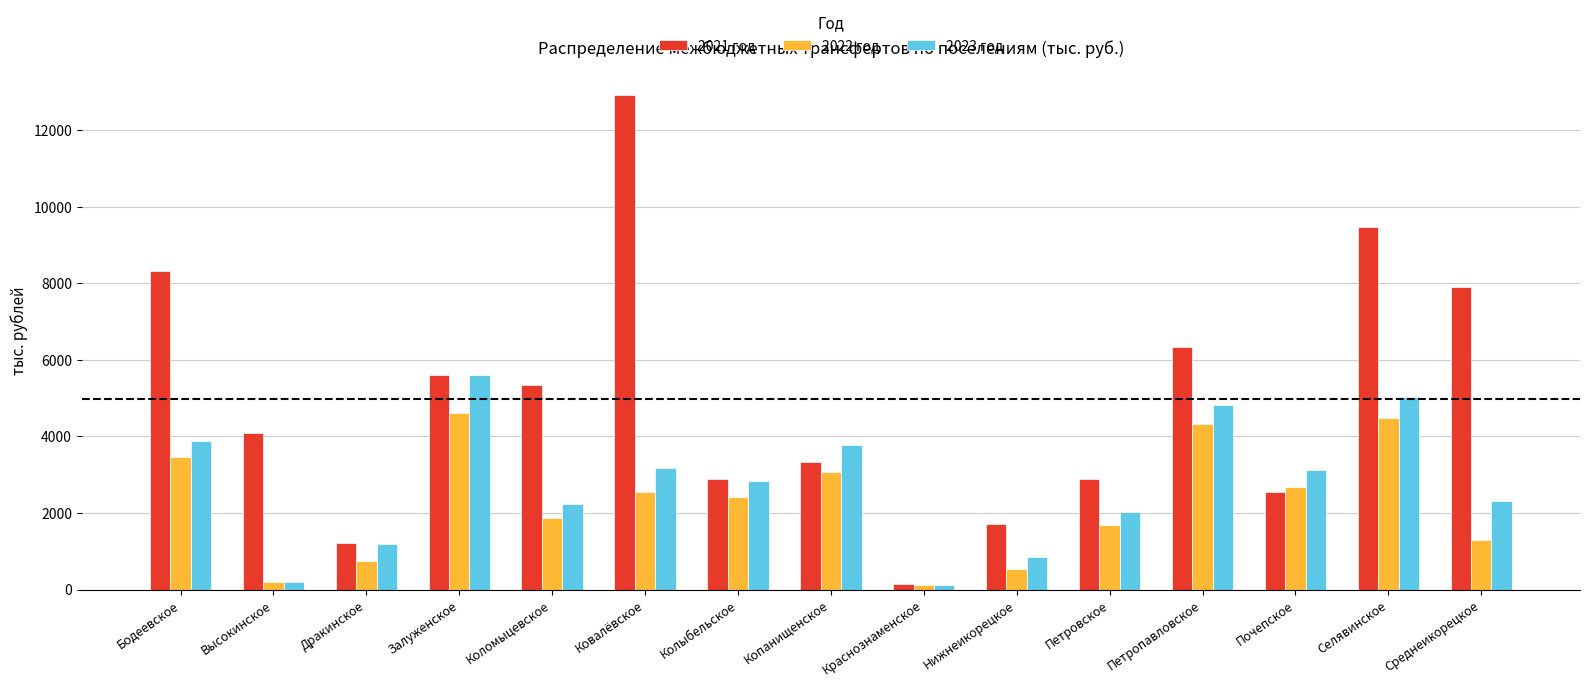

What is the sum of all 2021 год values?

74672.8